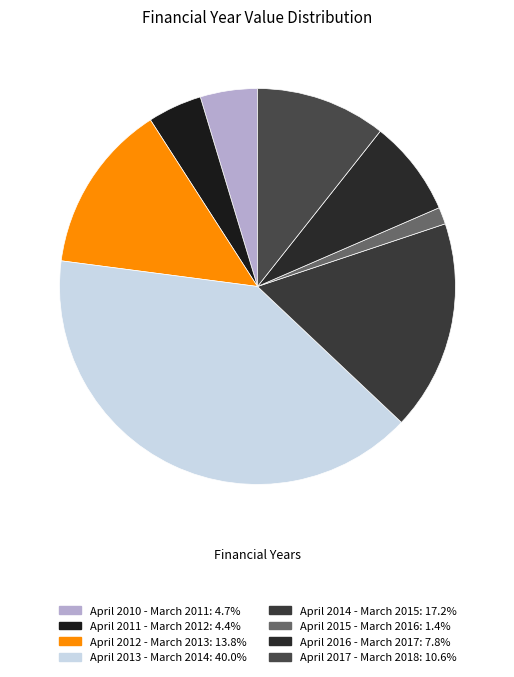

How many slices are in this pie chart?

8